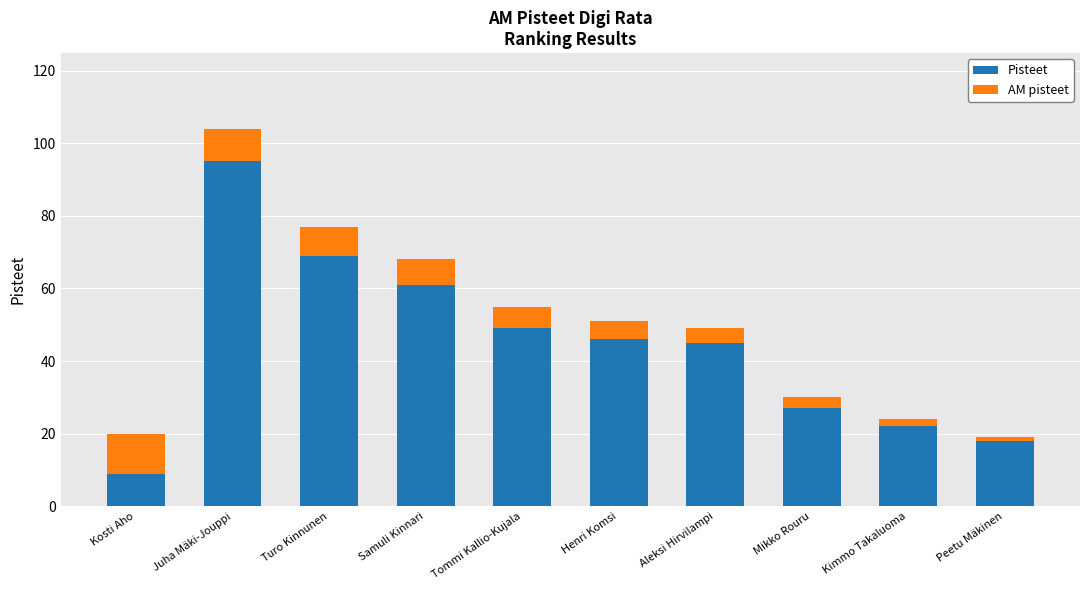

Reading left to right, list the values for the Pisteet series.

9	95	69	61	49	46	45	27	22	18